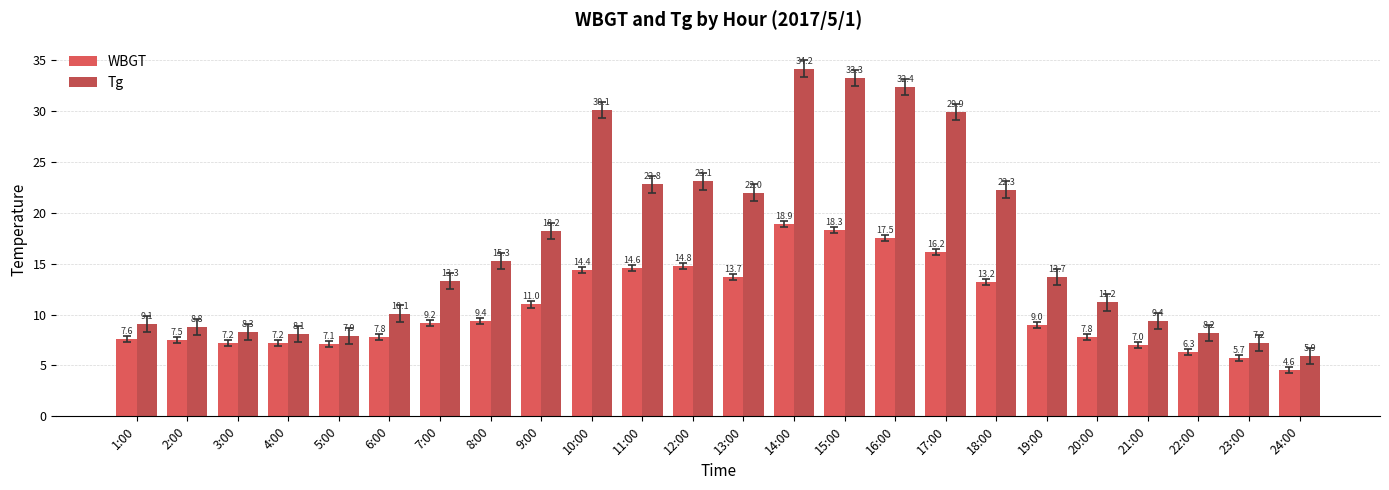

At which label is Tg closest to 20?

9:00